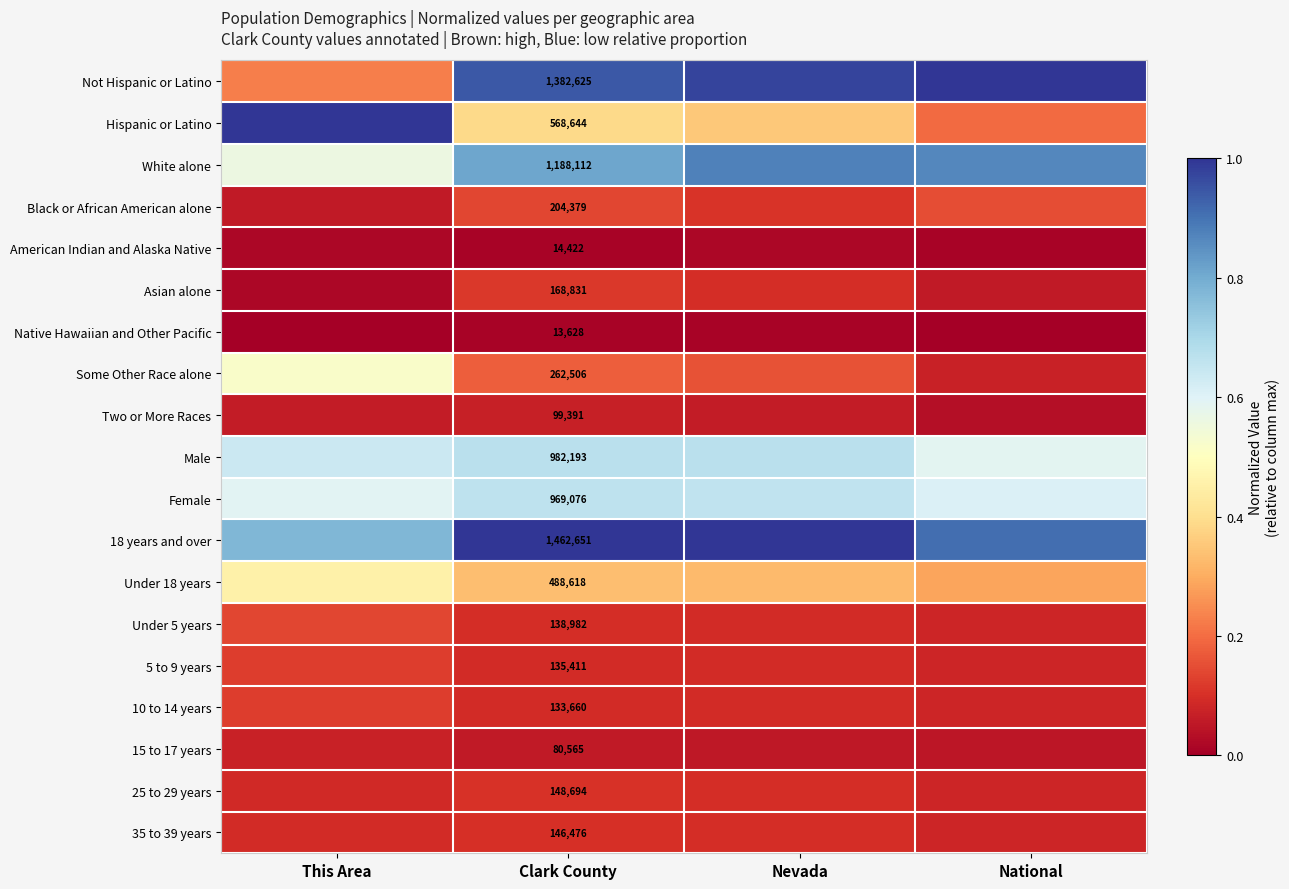

How many White alone values are between 0 and 1?

4